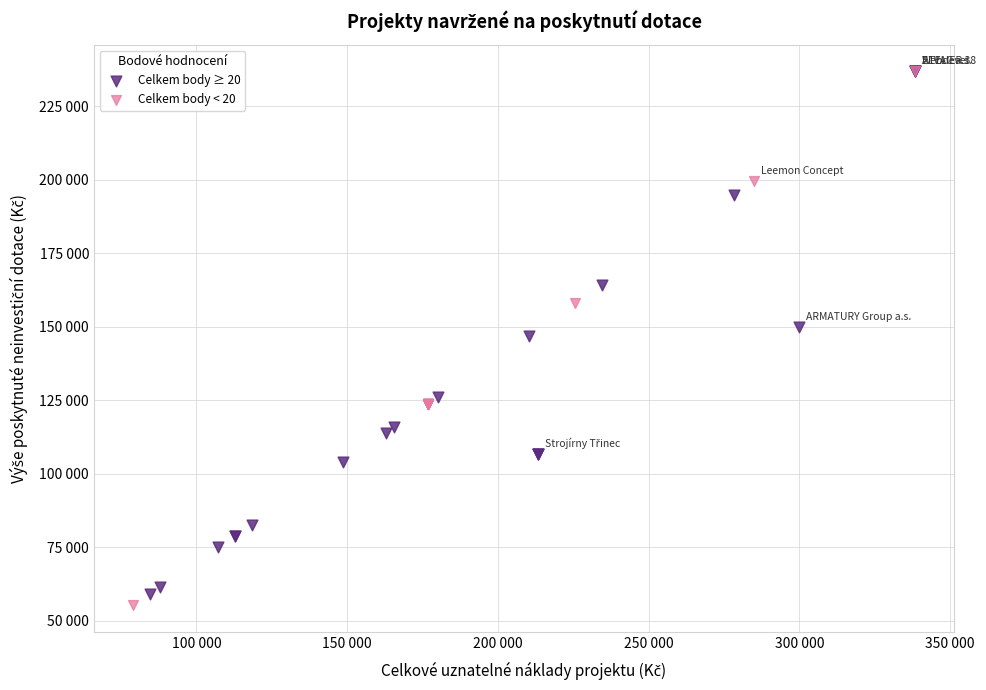

What are all the series names shown in the legend?

Celkem body ≥ 20, Celkem body < 20